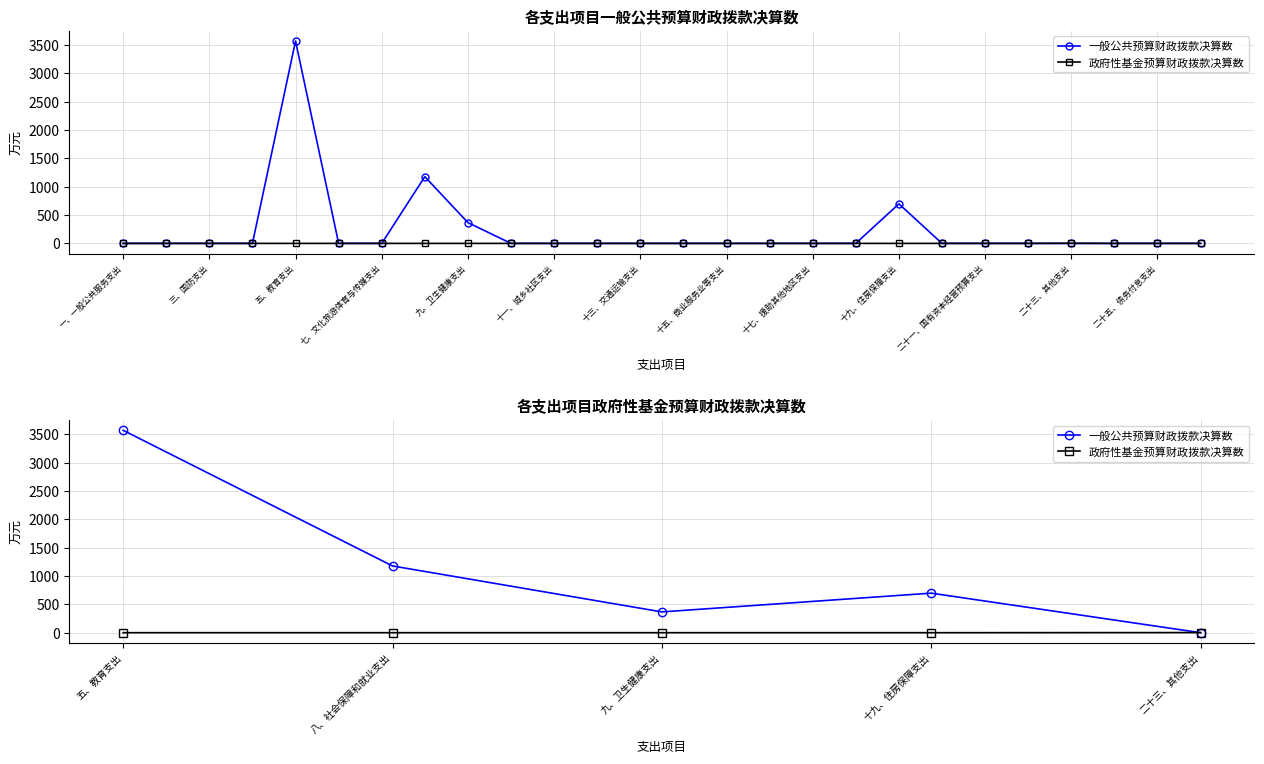

The 政府性基金预算财政拨款决算数 series shows 0.9 at 十九、住房保障支出. True or false?

False